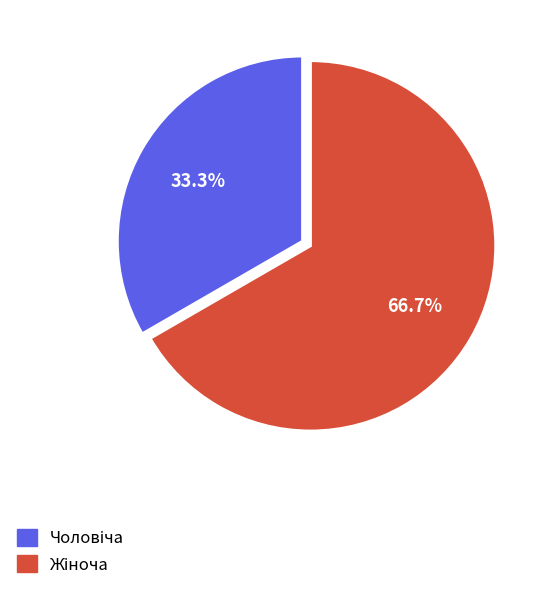

To the nearest percent, what is the combined percentage of Жіноча and Чоловіча?

100%